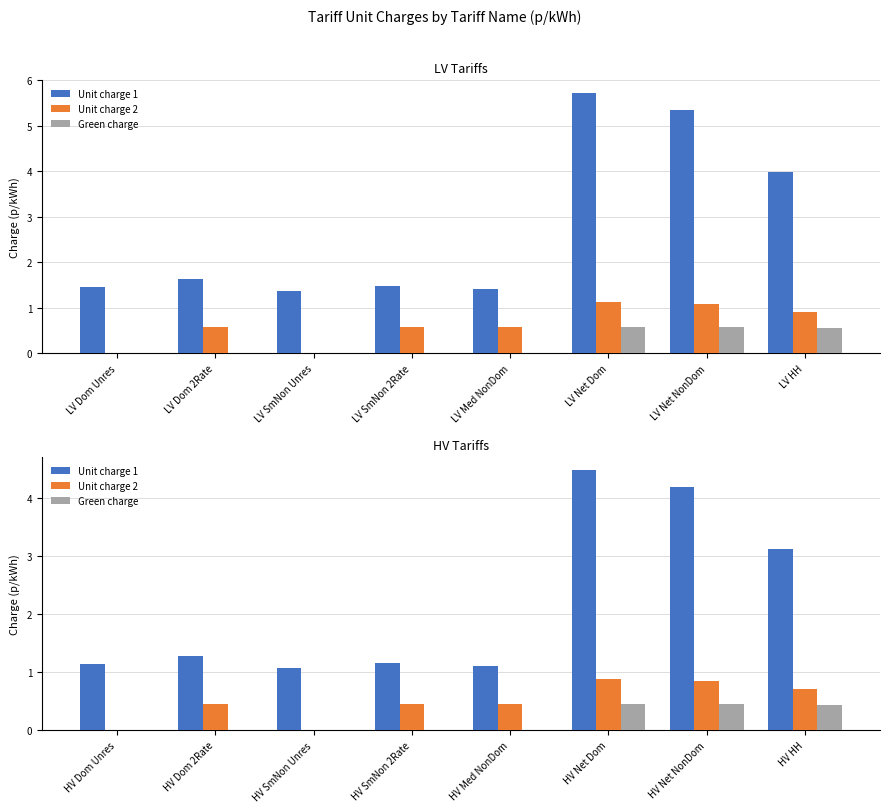

What are all the series names shown in the legend?

Unit charge 1, Unit charge 2, Green charge